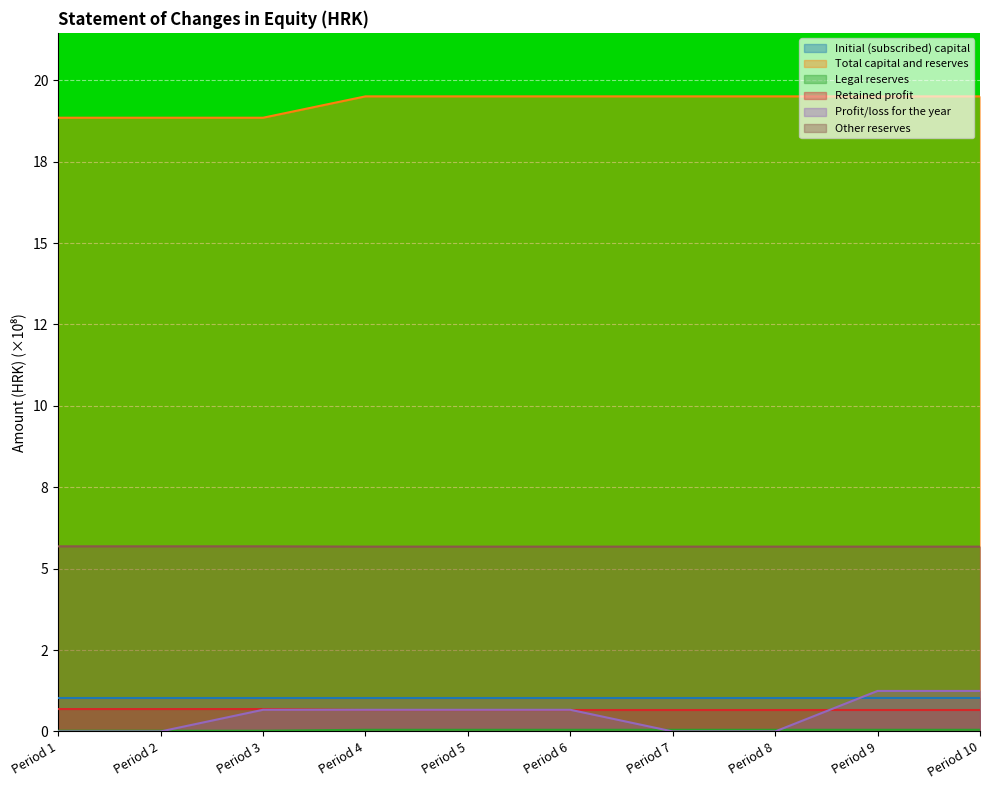

What is the difference between the highest and lowest values at Period 7?

19.5